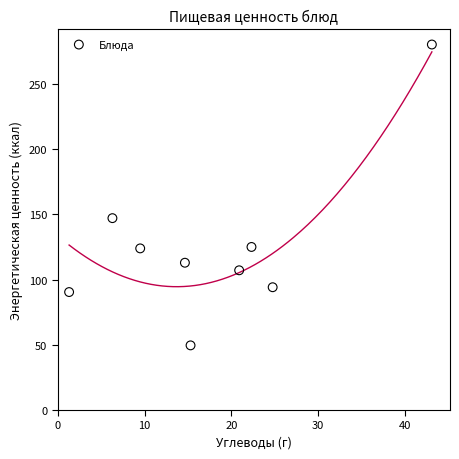

What Y value in the scatter plot is closest to 165?

147.2